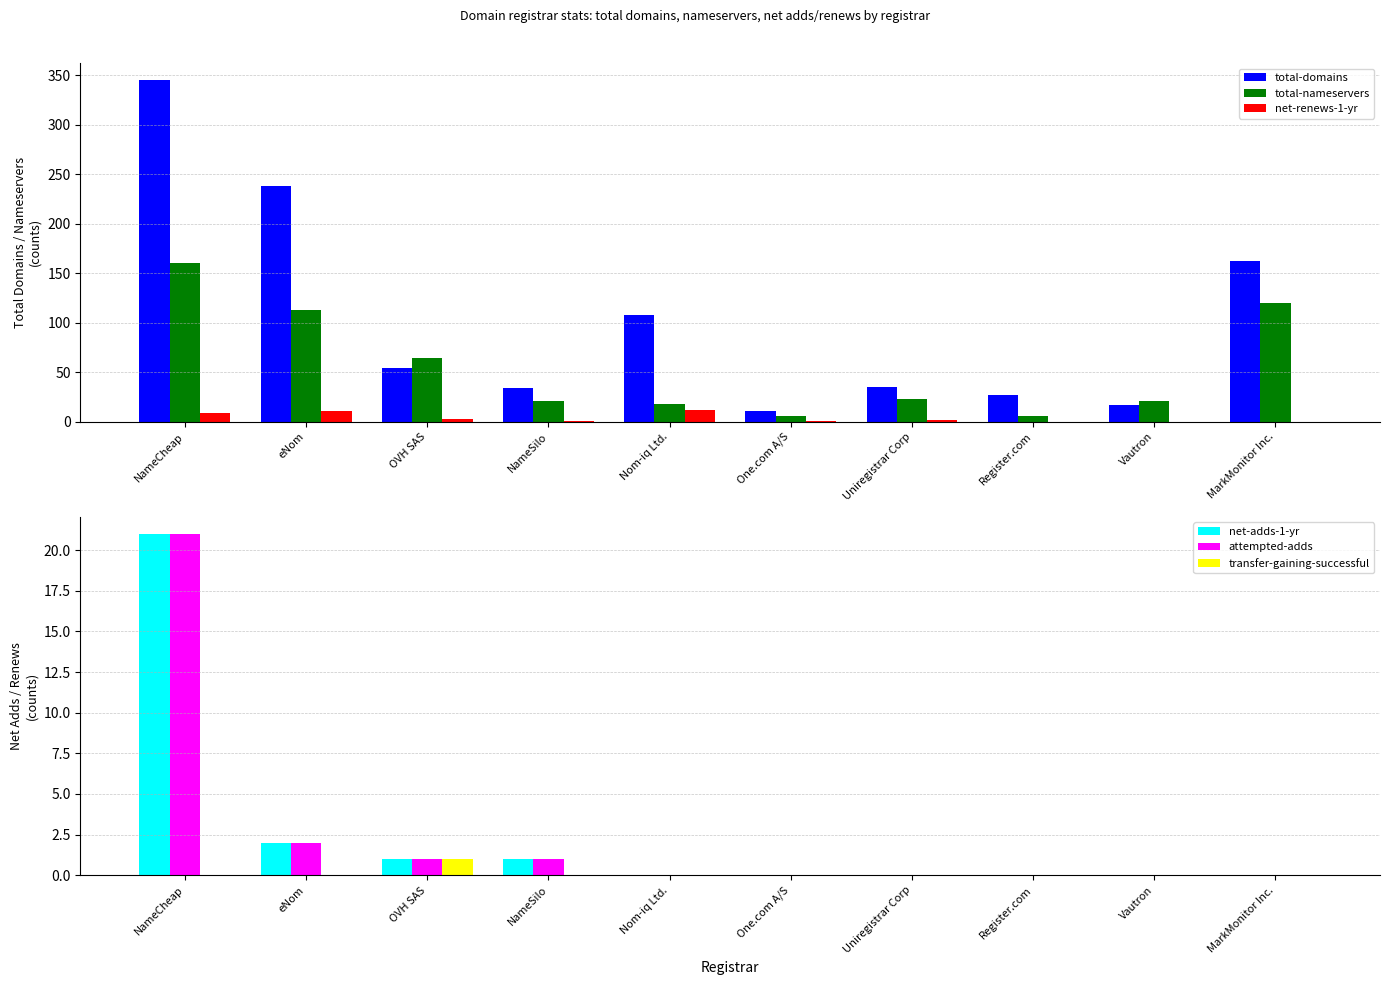

Which series changed the most between NameSilo and MarkMonitor Inc.?

total-domains